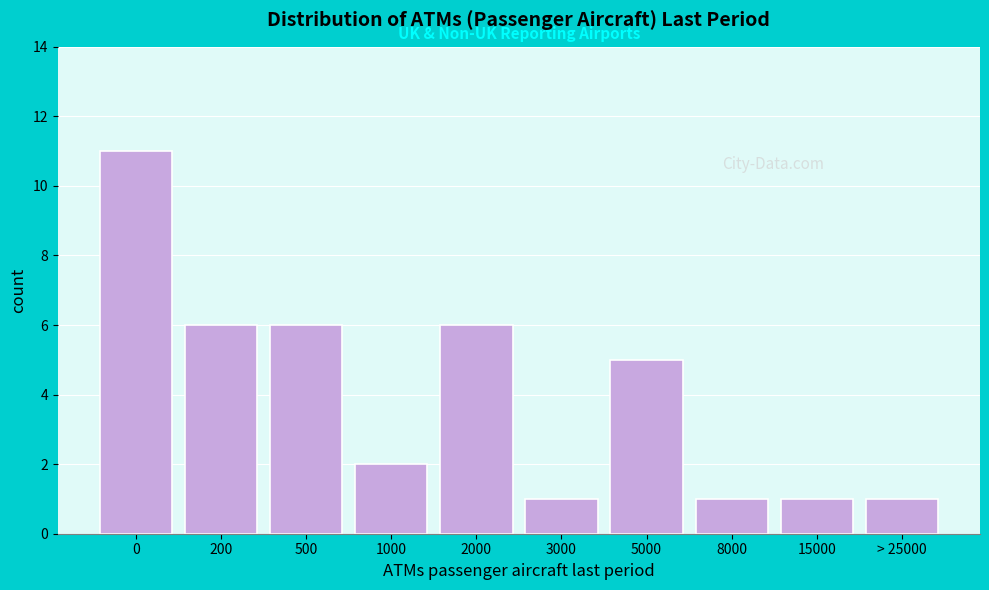

Reading right to left, extract all data points from this chart.

1	1	1	5	1	6	2	6	6	11